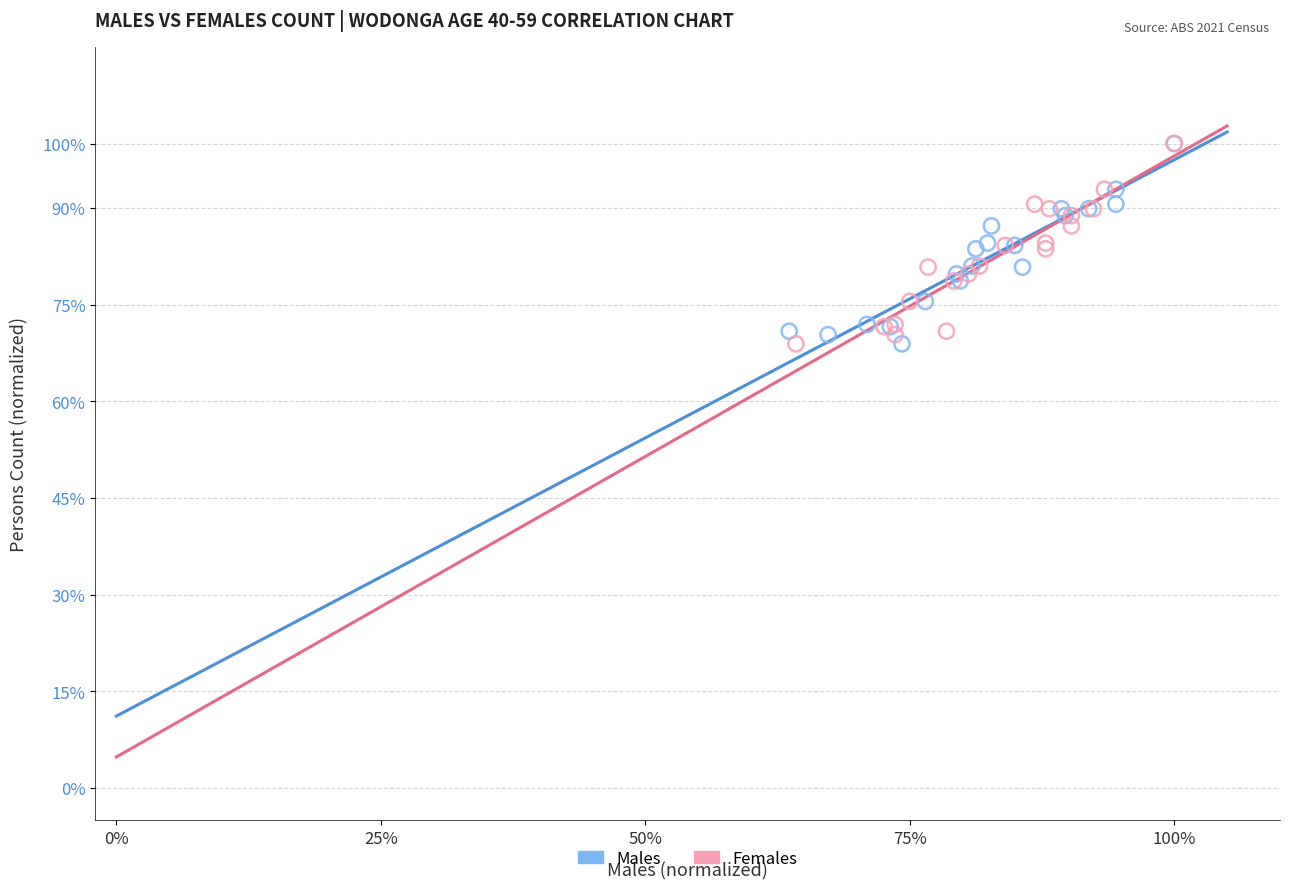

What are all the series names shown in the legend?

Males, Females